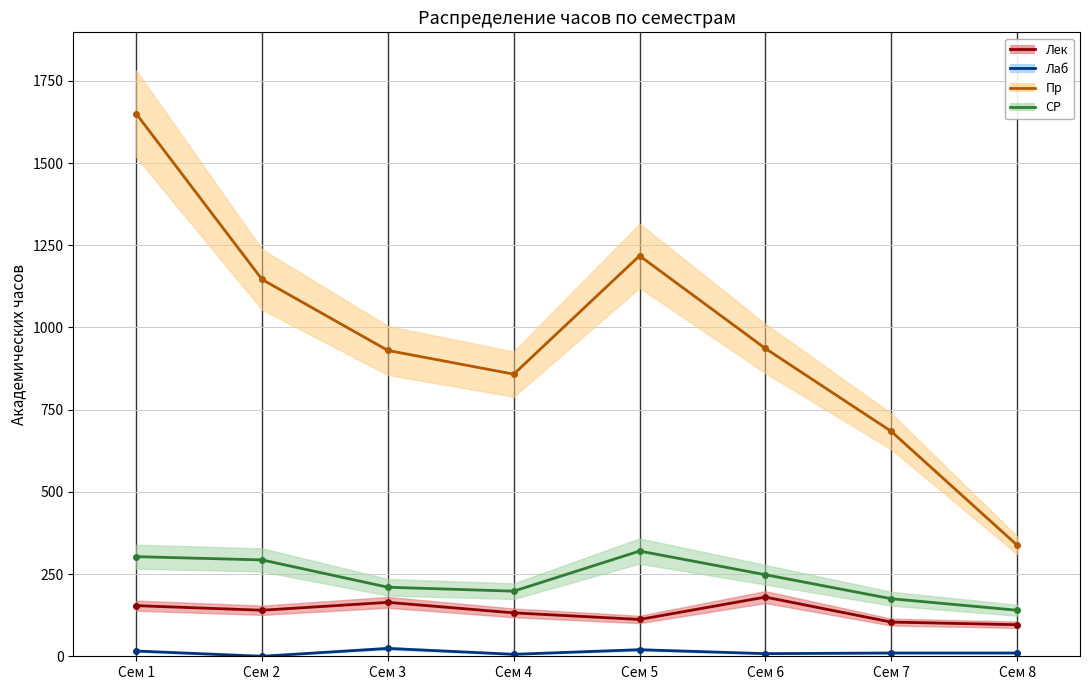

Which category has the lowest value in the Лаб series?

Сем 2